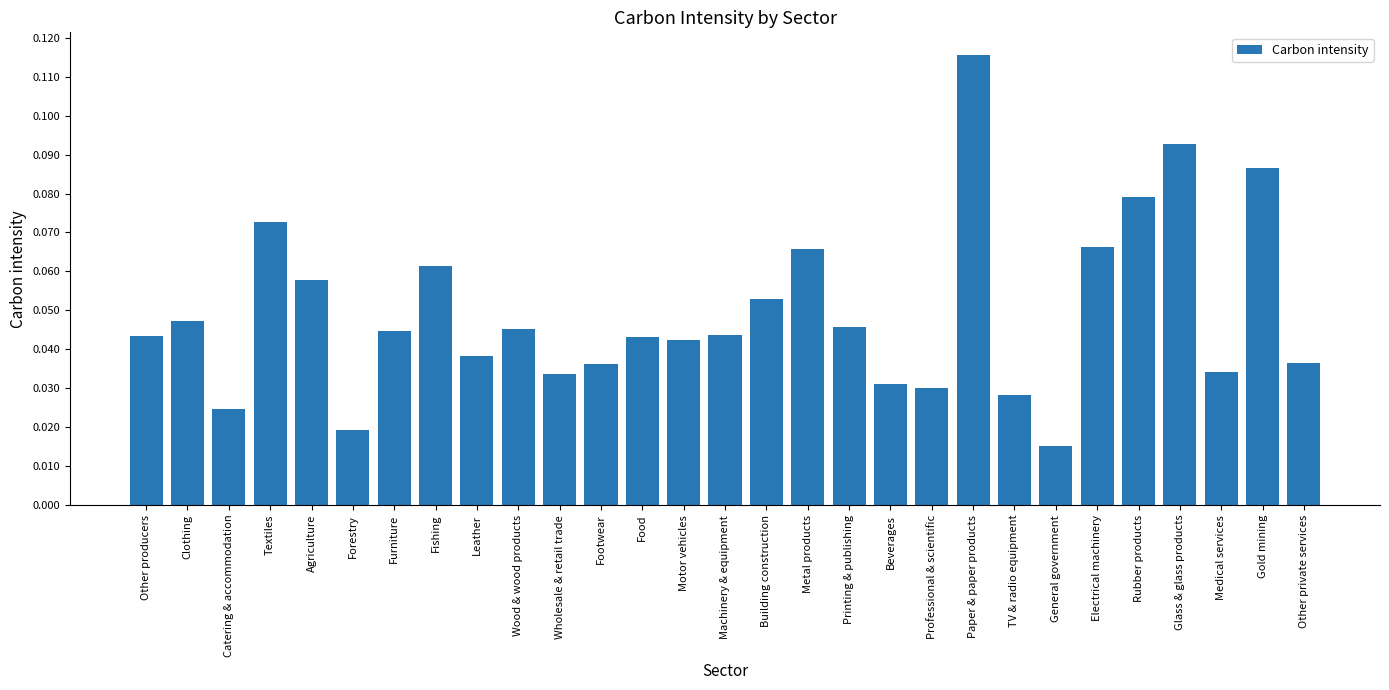

The chart shows a value of 0.1 at Food. True or false?

False